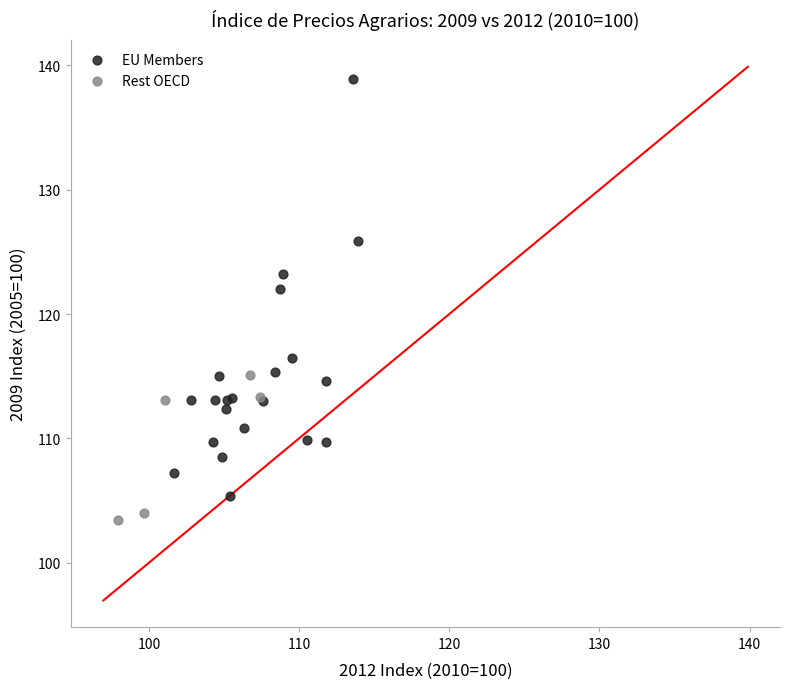

Which series contains the lowest Y value?

Rest OECD